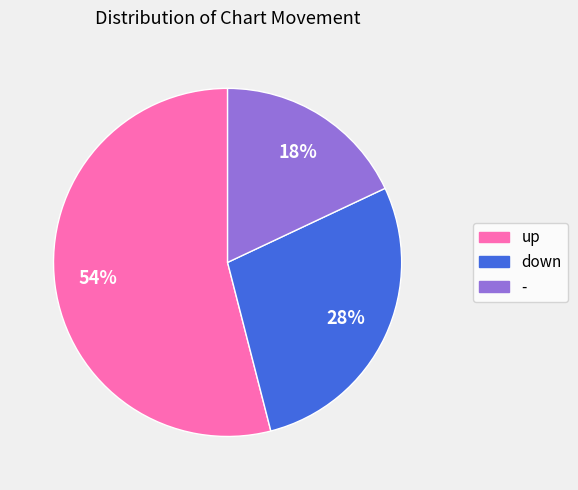

Approximately how many times larger is the value at - compared to down?

0.6